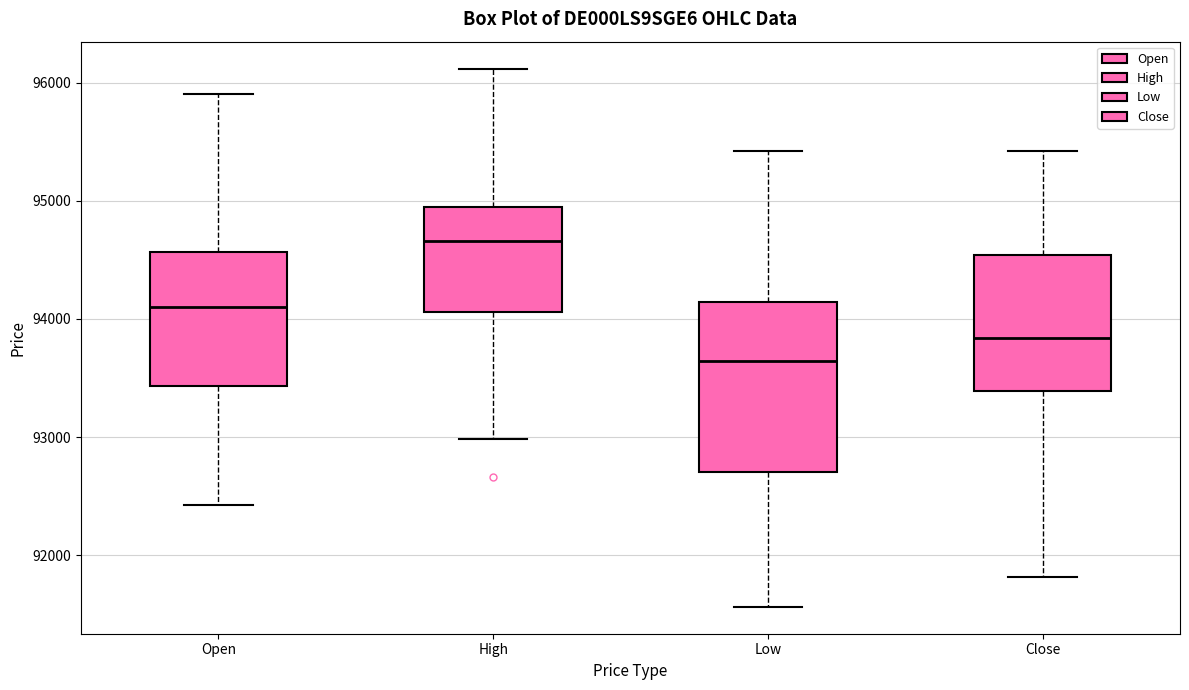

Reading left to right, read every box against the y-axis: the position of its median line, the range the box covers, and the ends of its whiskers. The values are not printed on the chart, so give them approximately, as read against the axis.

Open: median 94100, box 93400 to 94600, whiskers 92400 to 95900
High: median 94700, box 94100 to 94900, whiskers 93000 to 96100
Low: median 93600, box 92700 to 94100, whiskers 91600 to 95400
Close: median 93800, box 93400 to 94500, whiskers 91800 to 95400